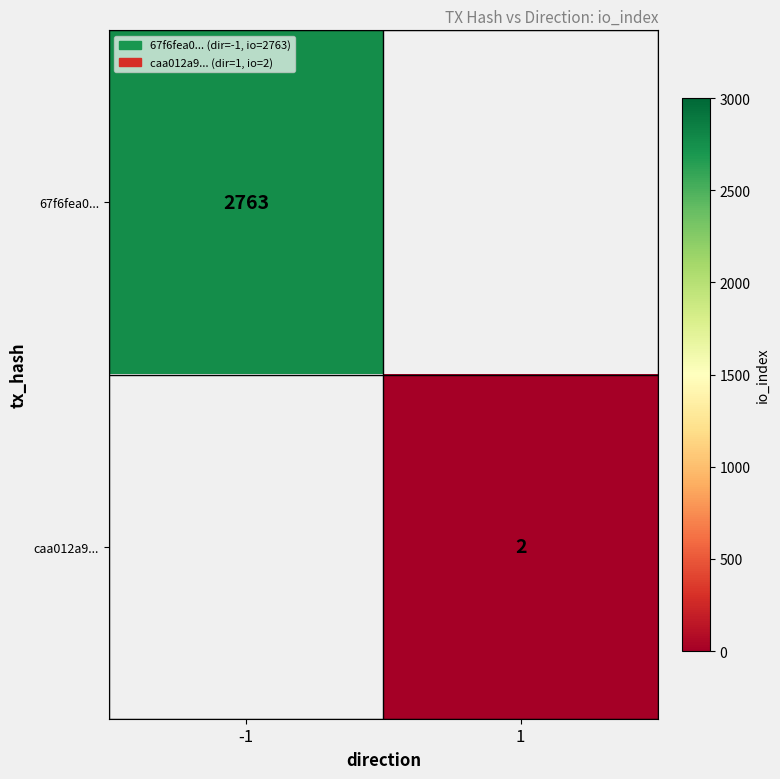

True or false: 67f6fea0... has a value of 2763 at -1.

True